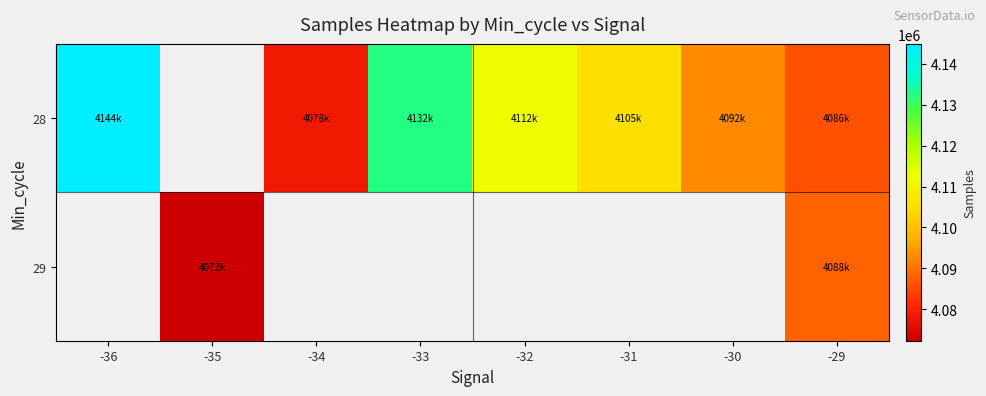

Which series has the widest spread of values?

28